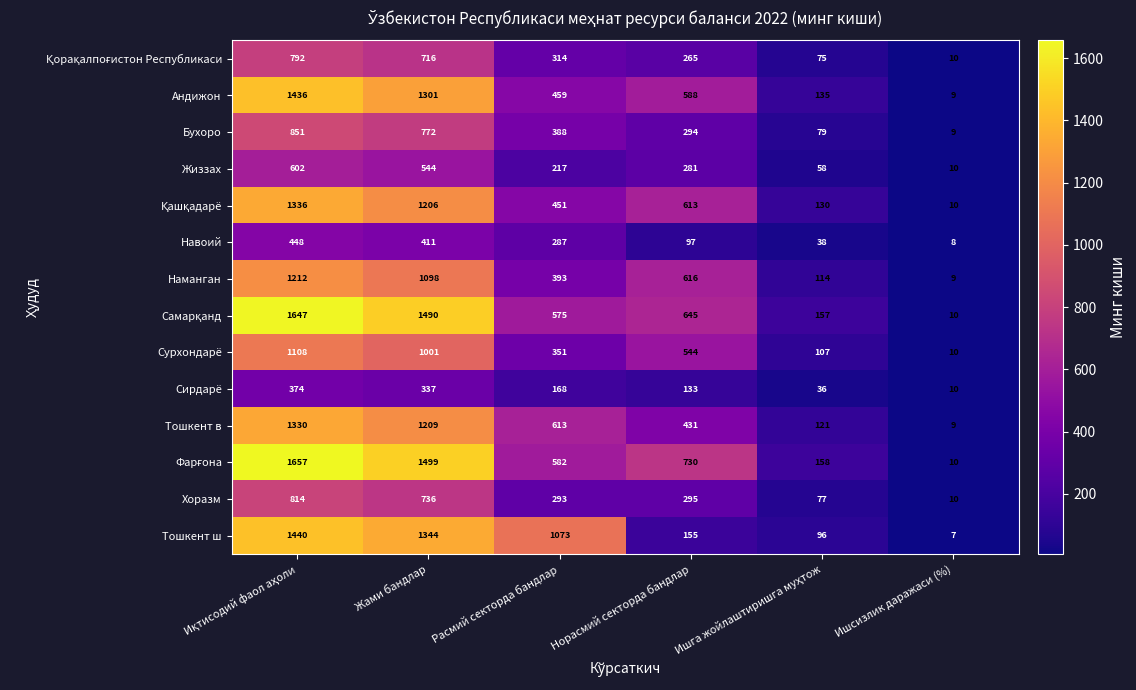

What is the spread (max minus min) of values at Норасмий секторда бандлар?

633